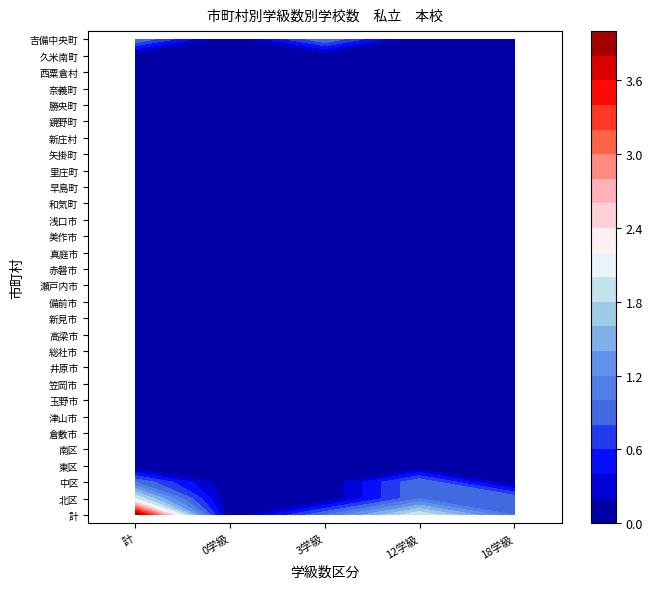

Which label corresponds to the largest value in the chart?

計